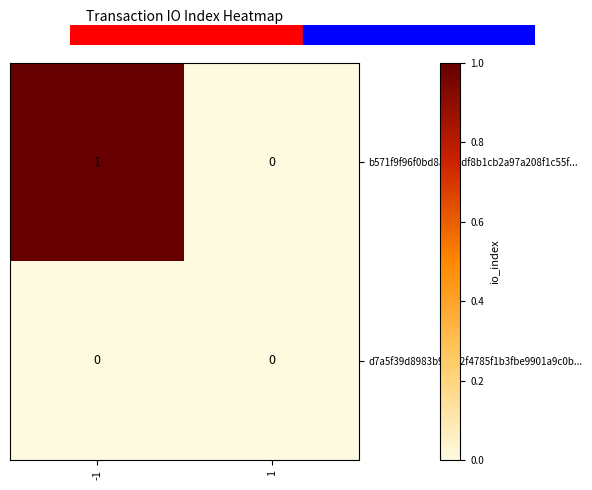

Count the number of data series in this chart.

2